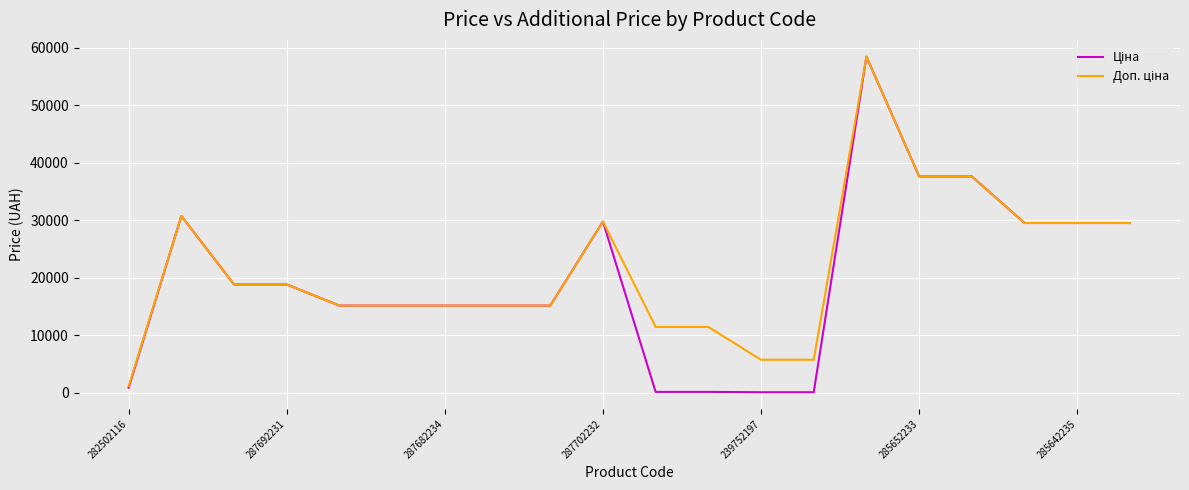

What is the maximum value shown in the chart?

58426.5